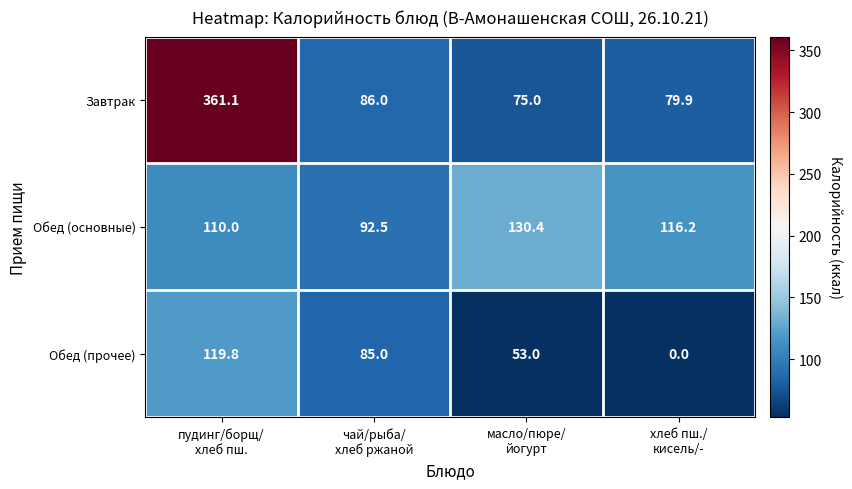

Which series has the largest range (max minus min)?

Завтрак